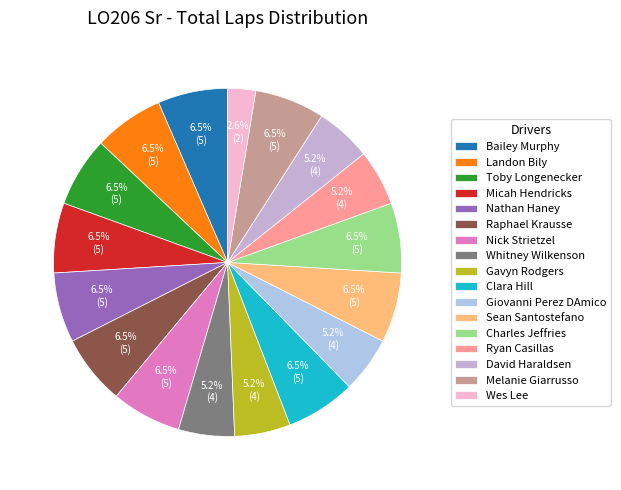

How many slices are in this pie chart?

17